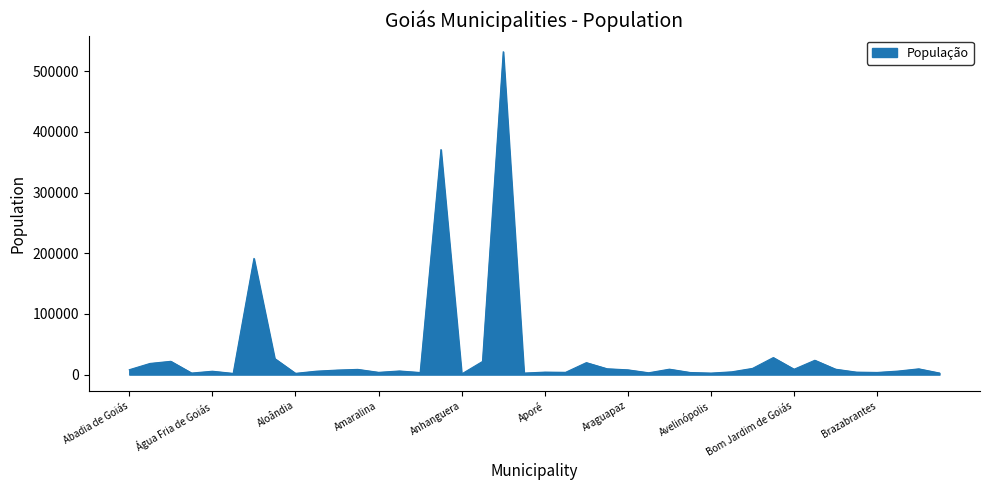

What is the difference between the maximum and minimum values?

531020